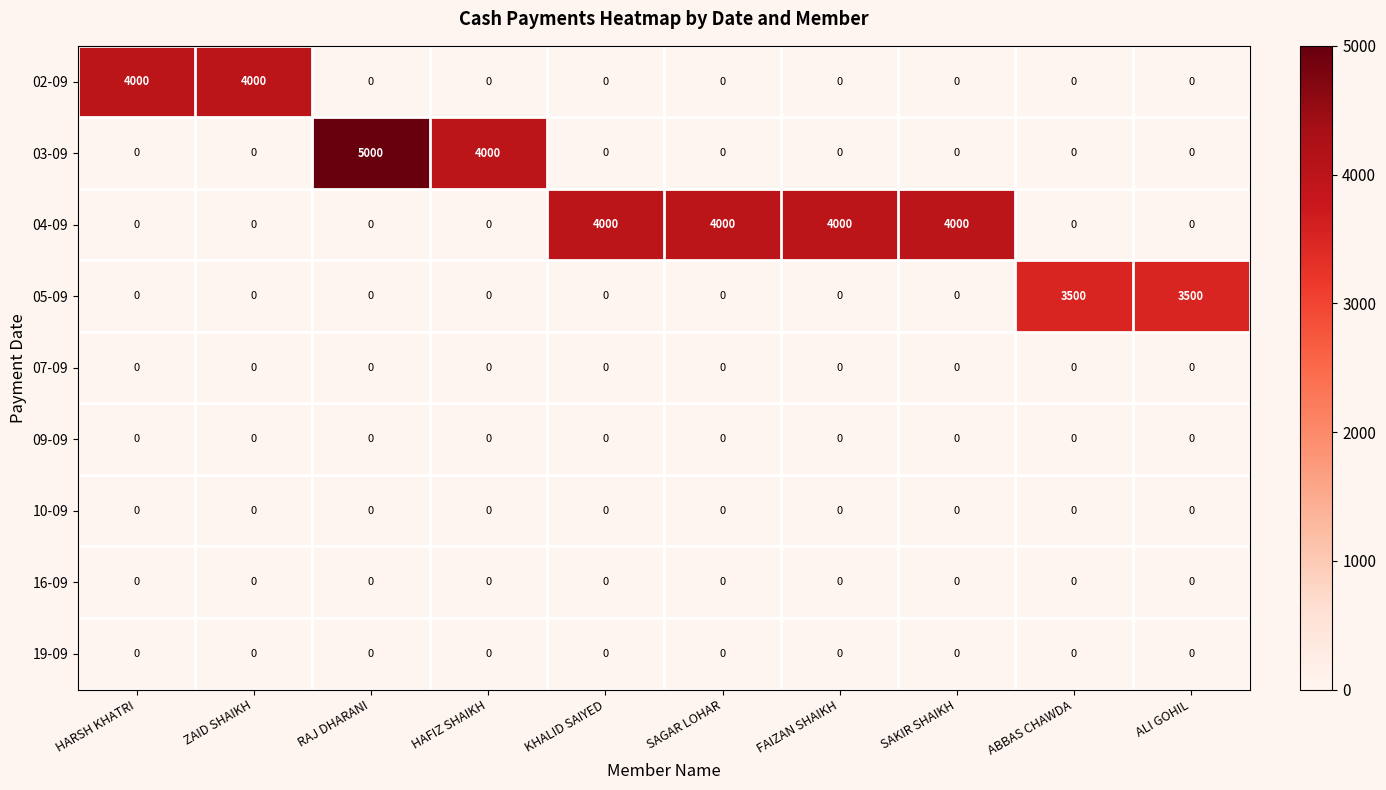

What is the greatest value displayed?

5000